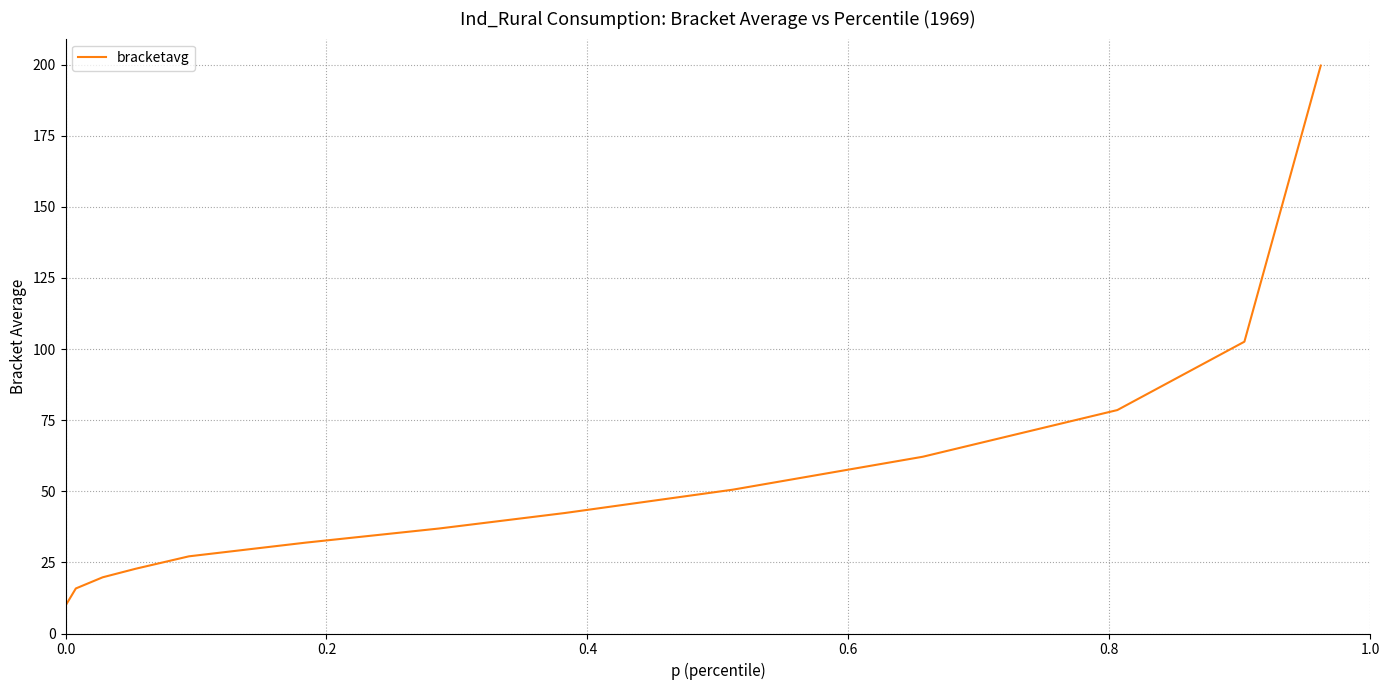

What is the maximum value shown in the chart?

199.7